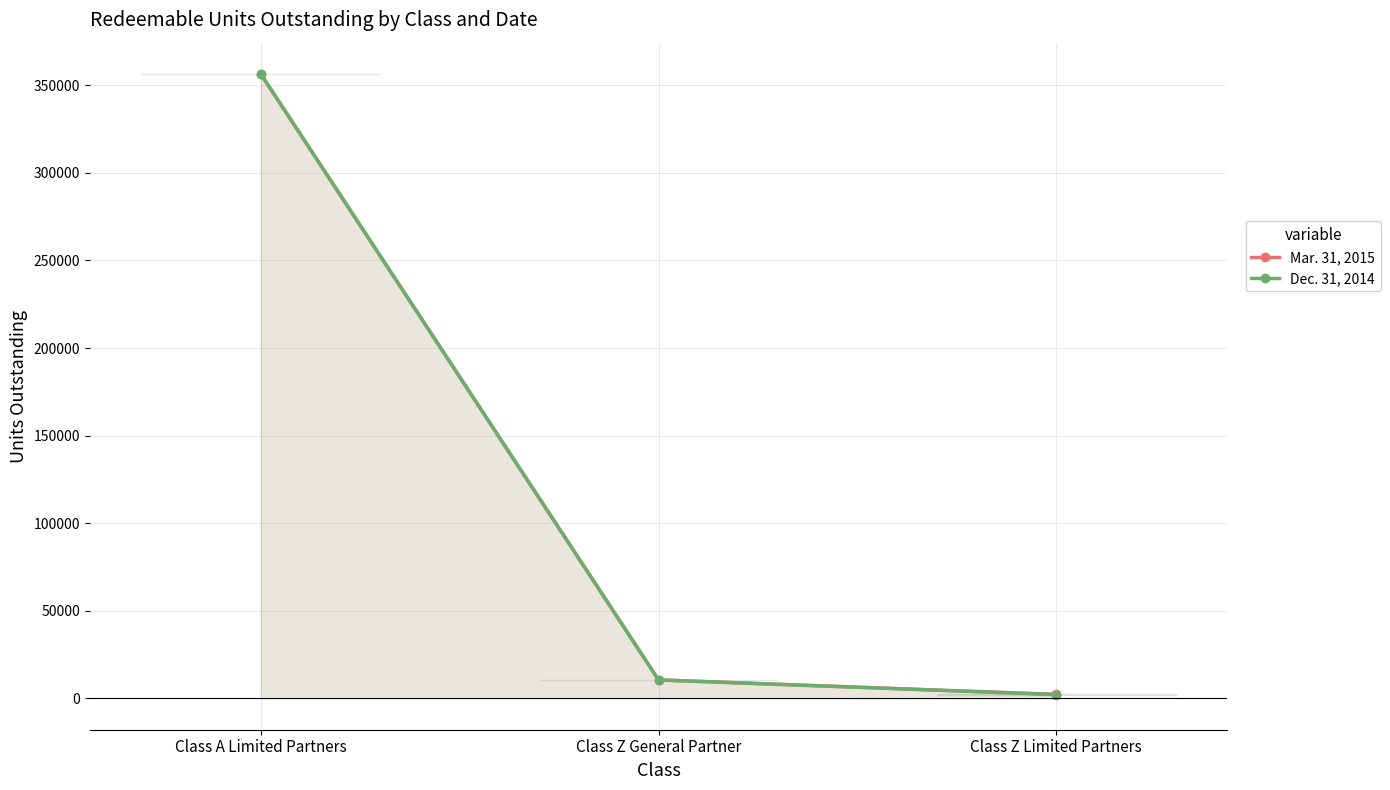

Which series changed the most between Class A Limited Partners and Class Z General Partner?

Dec. 31, 2014